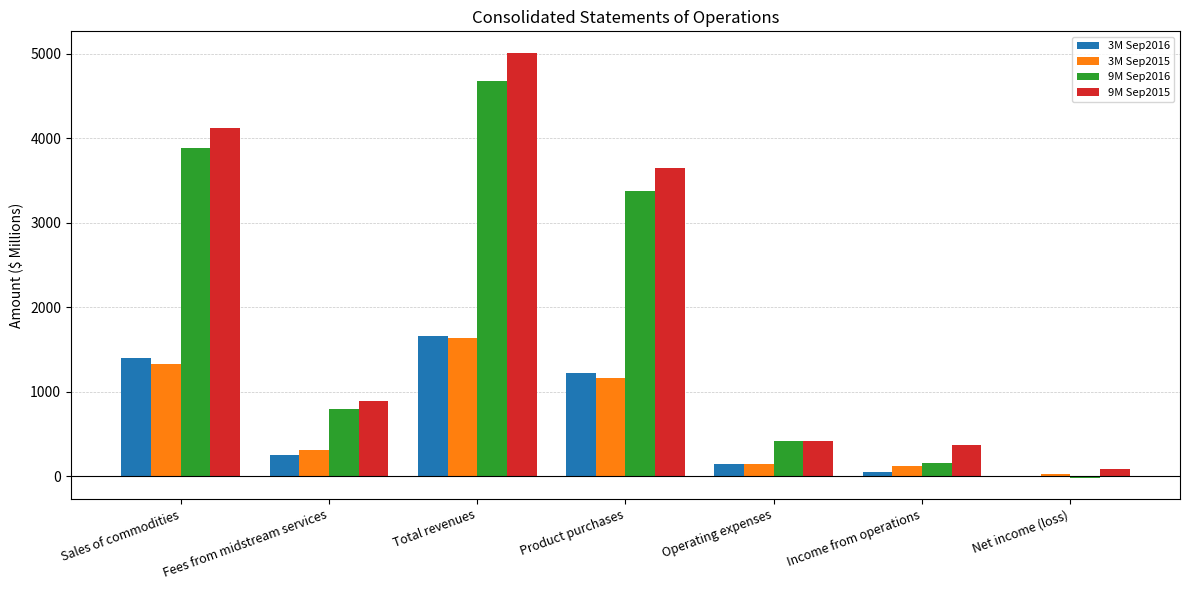

Where is 3M Sep2015 nearest to the value 826?

Product purchases